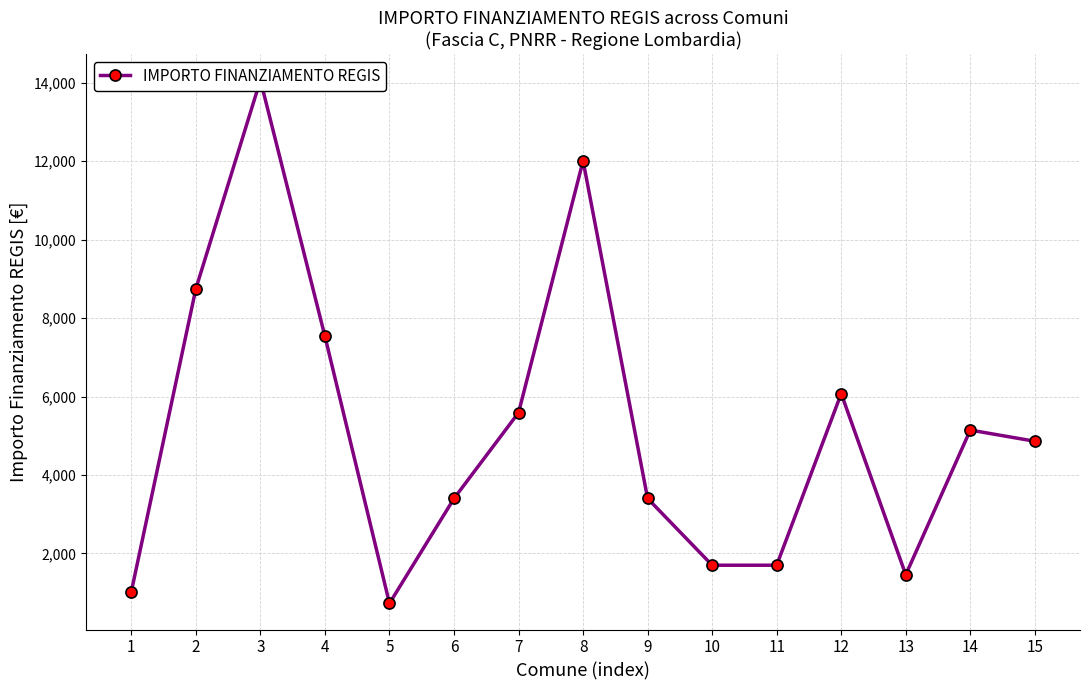

The value at 1 is 1029. True or false?

True